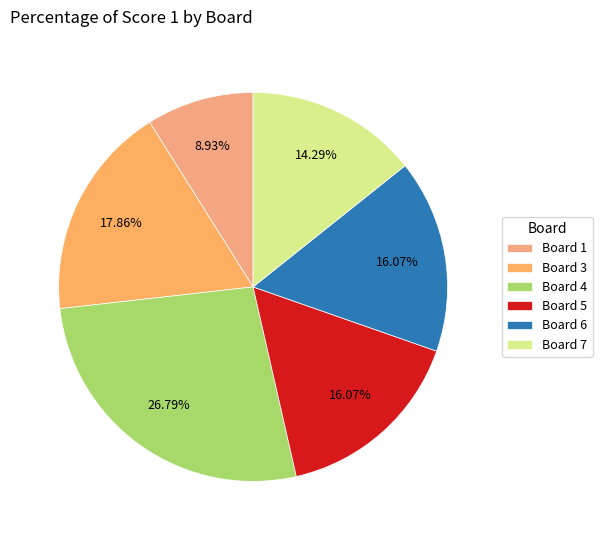

To the nearest percent, what is the average slice percentage?

17%